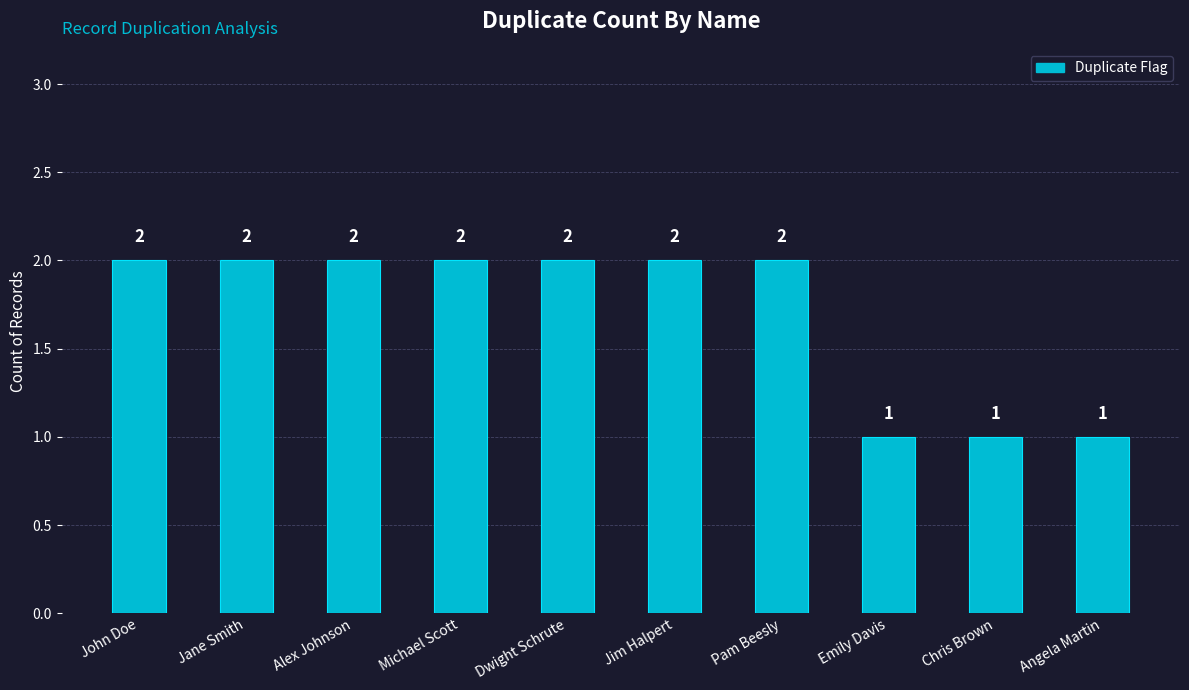

What position from the left is Angela Martin?

10